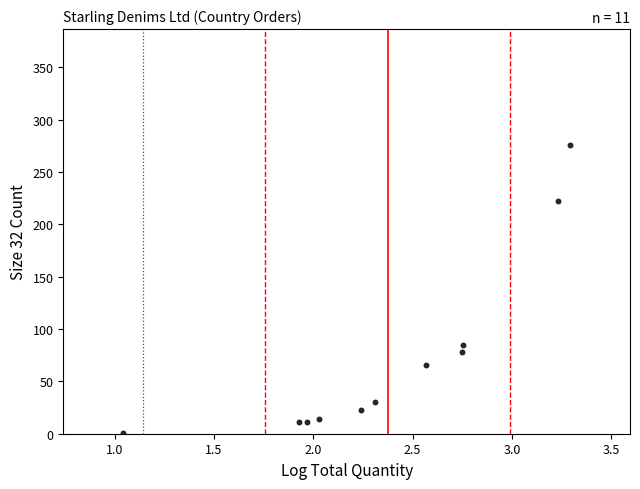

What Y value in the scatter plot is closest to 138?

85